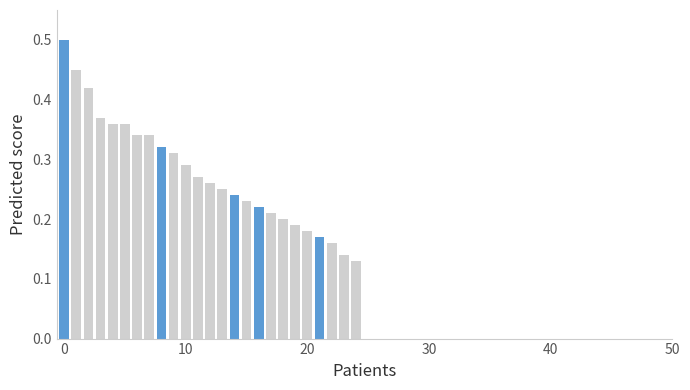

How many values are between 0 and 1?

25